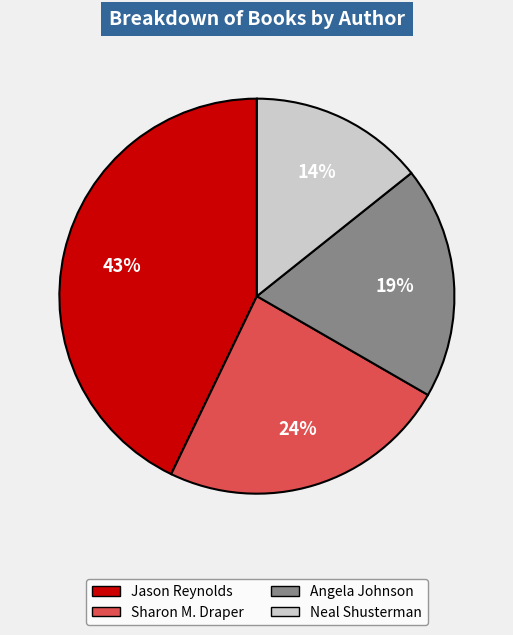

The Neal Shusterman slice represents 9% of the pie. True or false?

False